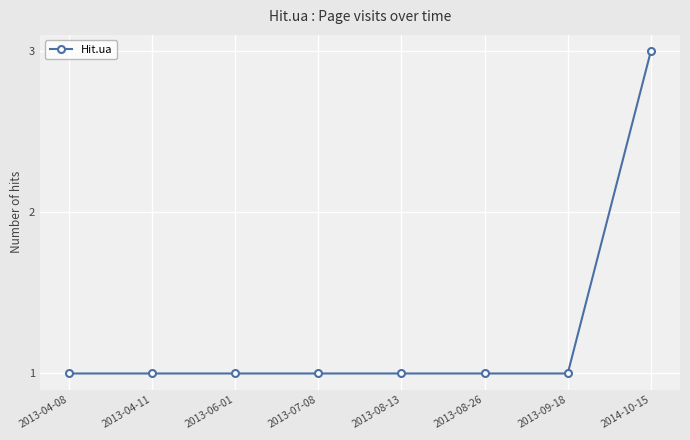

What is the sum of all values?

10